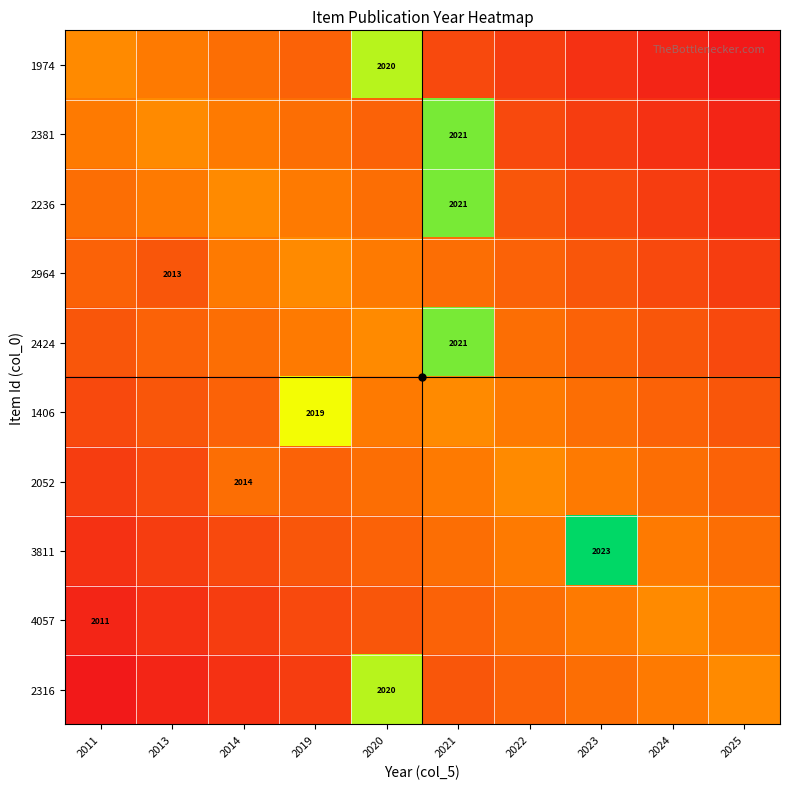

Rank the series at 2022 from highest to lowest value.

2052, 1406, 3811, 2424, 4057, 2964, 2316, 2236, 2381, 1974